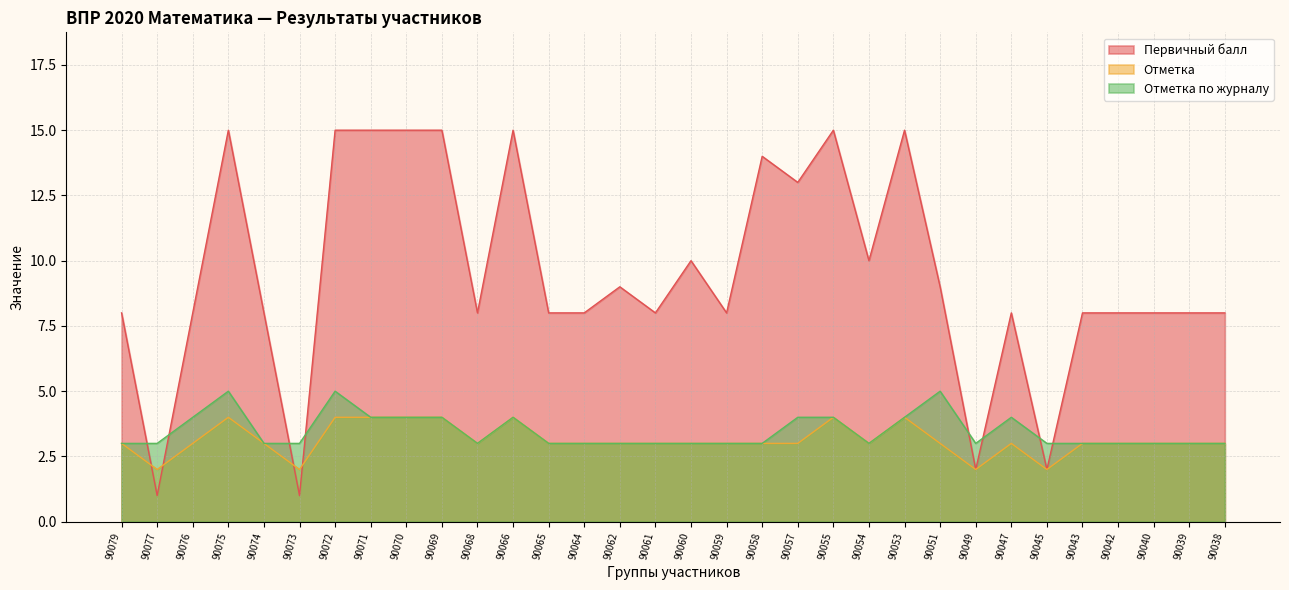

How many Отметка по журналу values are between 3 and 4?

29